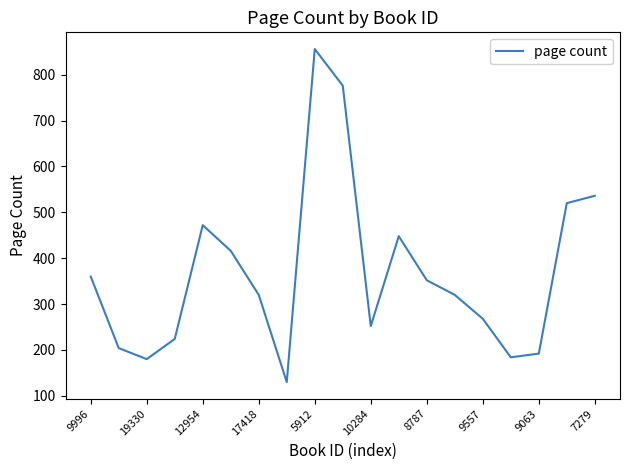

What is the maximum value shown in the chart?

856